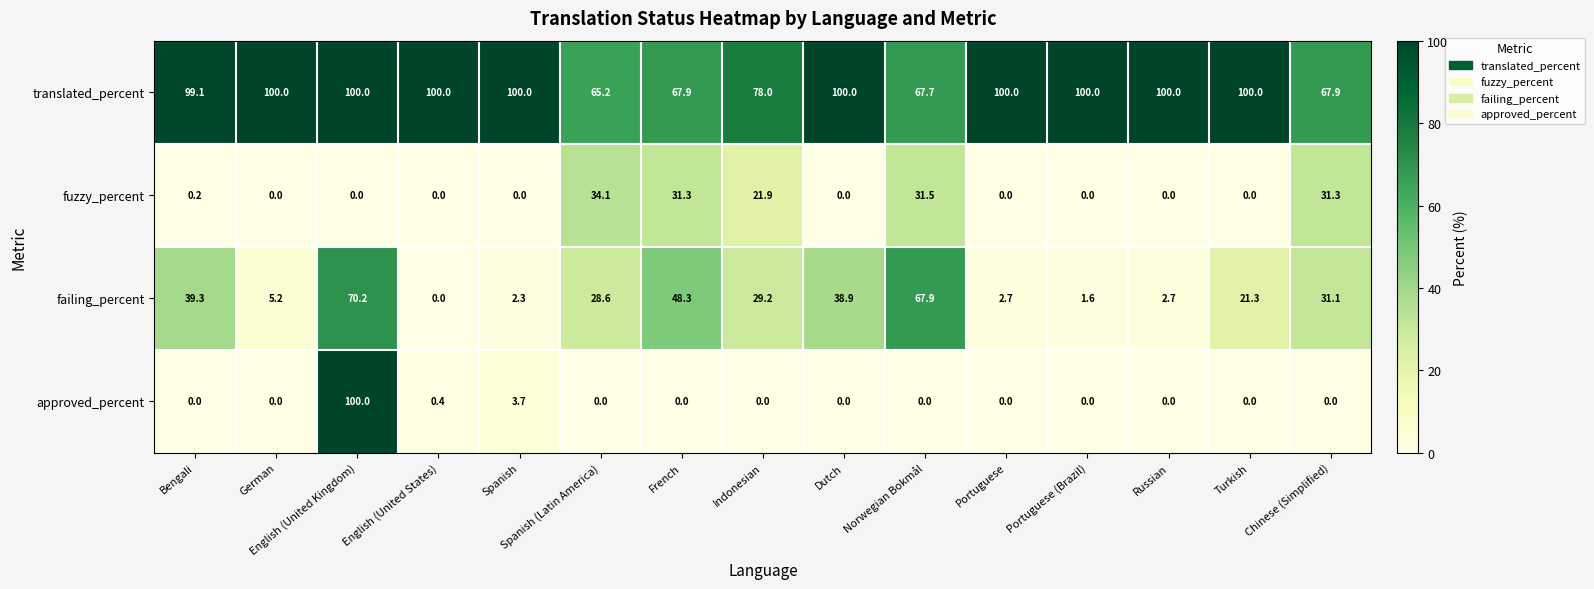

Is it true that approved_percent equals 68.4 at French?

False